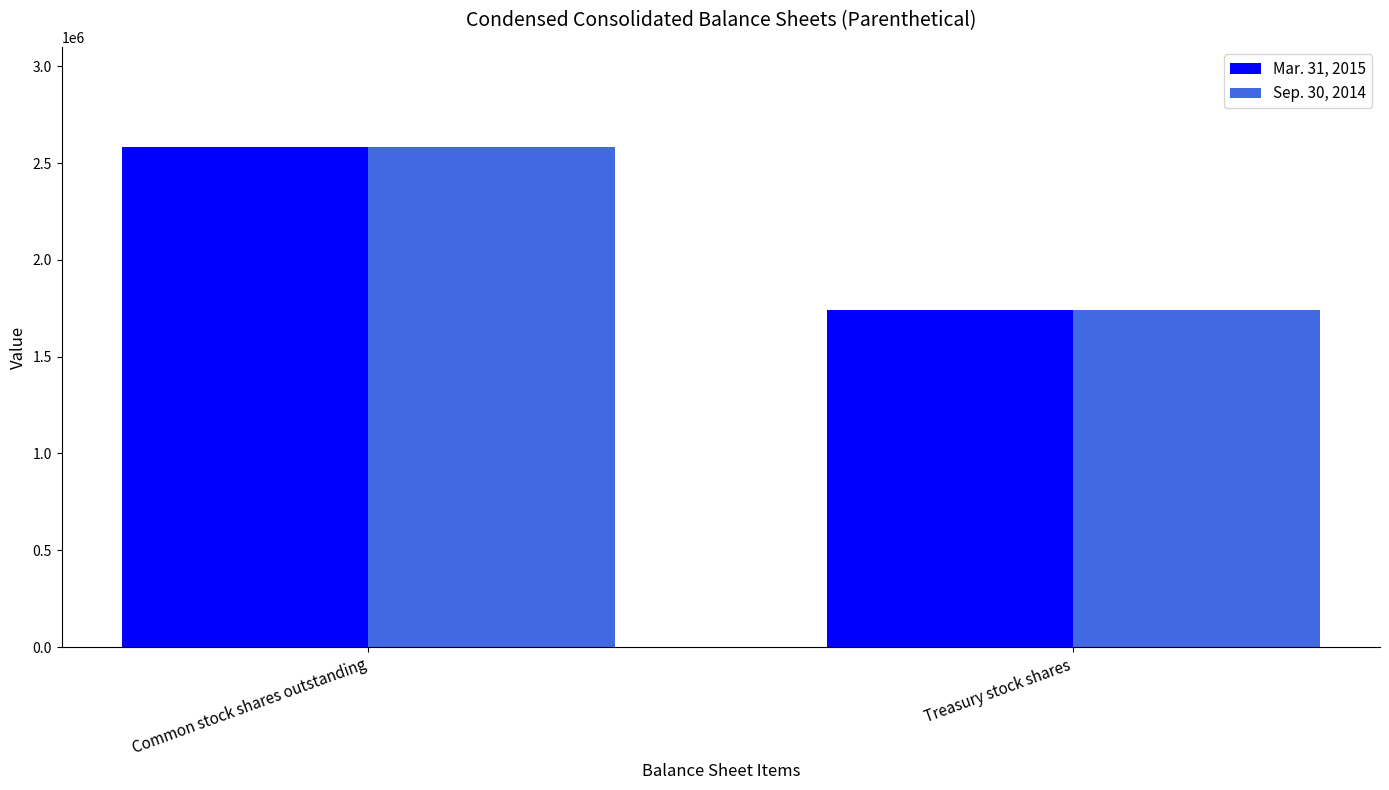

True or false: Sep. 30, 2014 has a value of 819756 at Treasury stock shares.

False